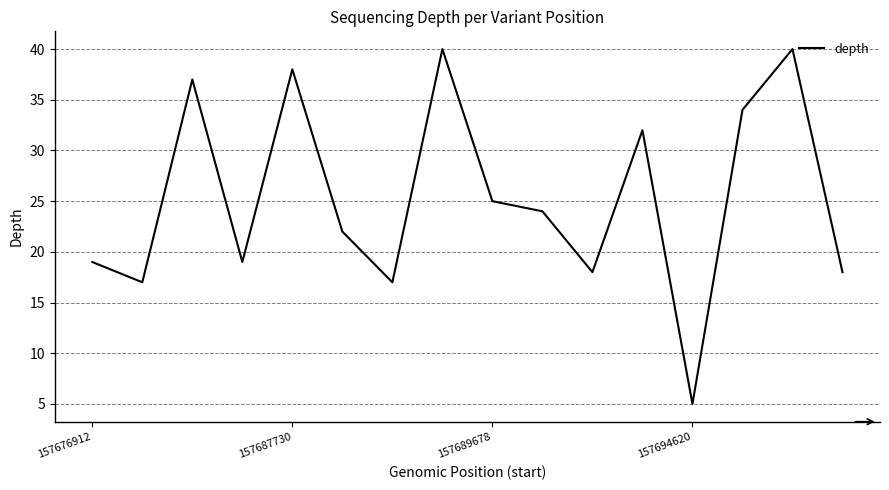

What is the minimum value shown in the chart?

5